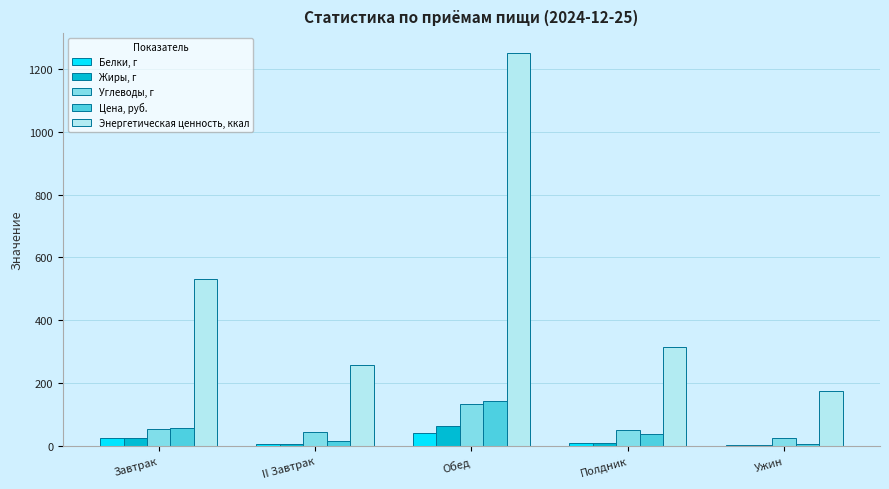

Is the value of Энергетическая ценность, ккал at Обед greater than the value of Белки, г at Ужин?

Yes